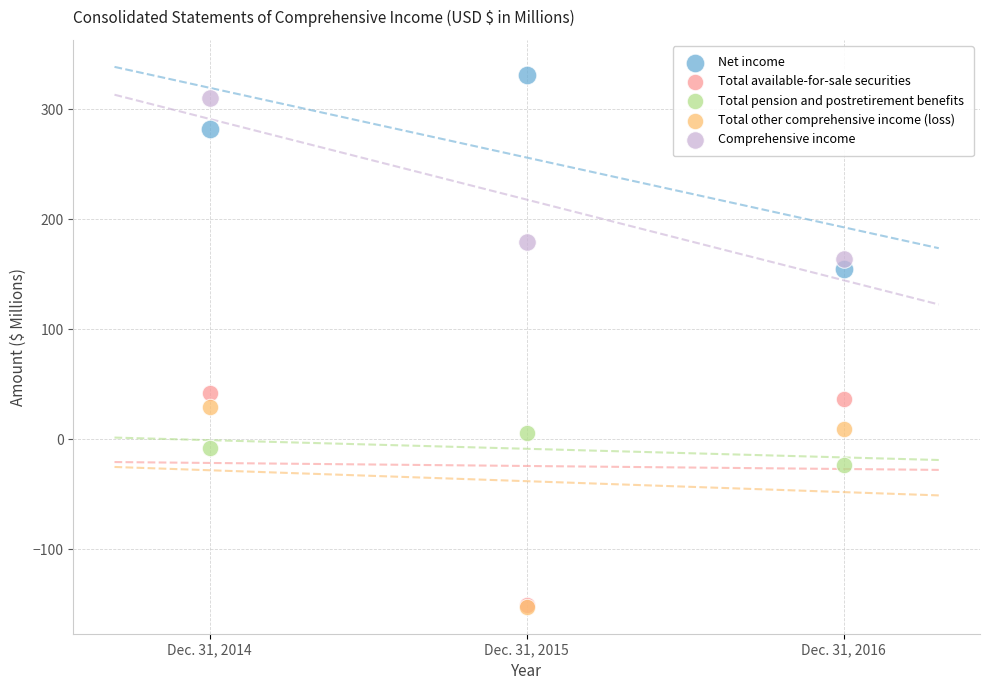

Across all series, what Y value is closest to 89?

41.6